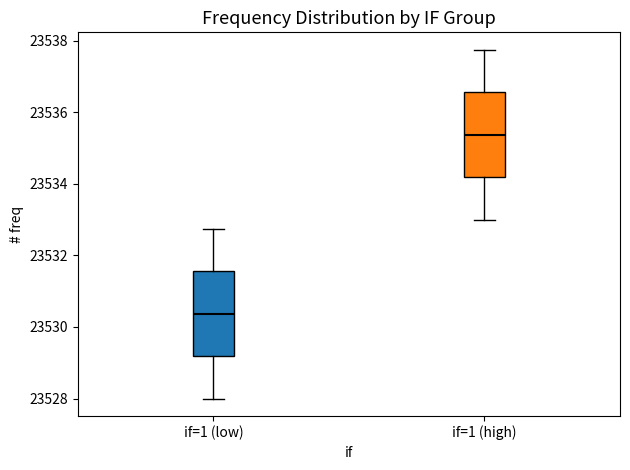

Where is the lower edge of the box for if=1 (high) on the y-axis? The values are not printed on the chart, so give them approximately, as read against the axis.

23534.2